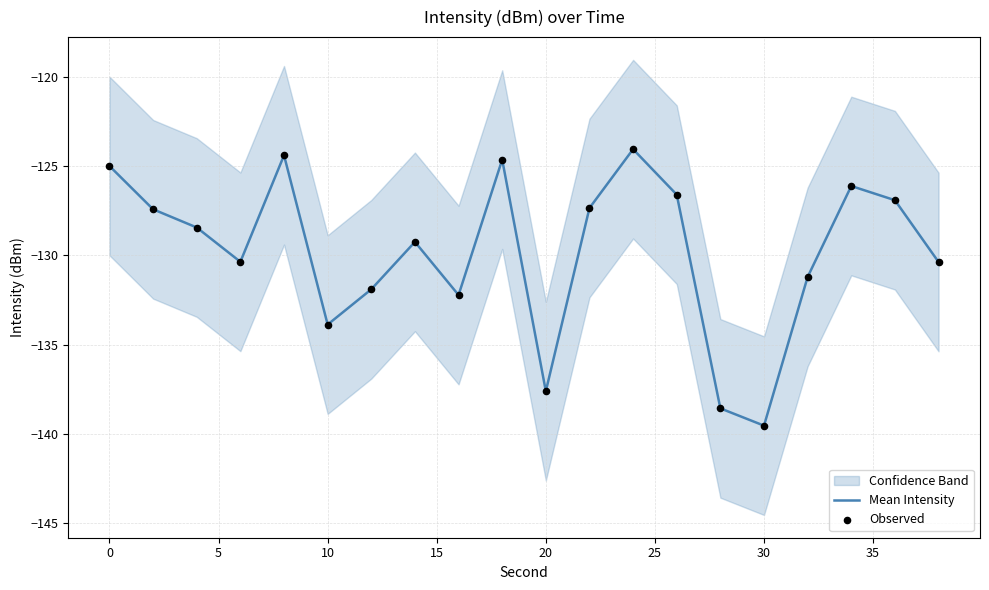

What is the lowest value of the Mean Intensity series?

-139.5